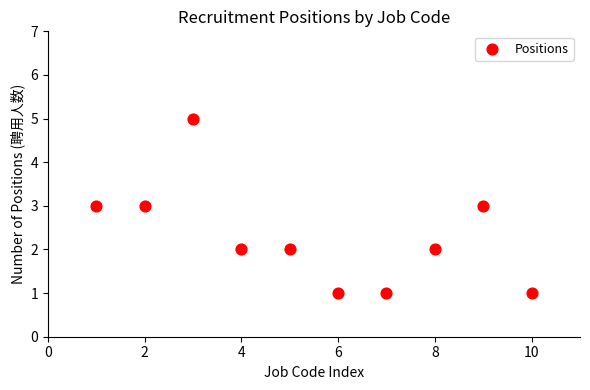

What is the average X value?

6